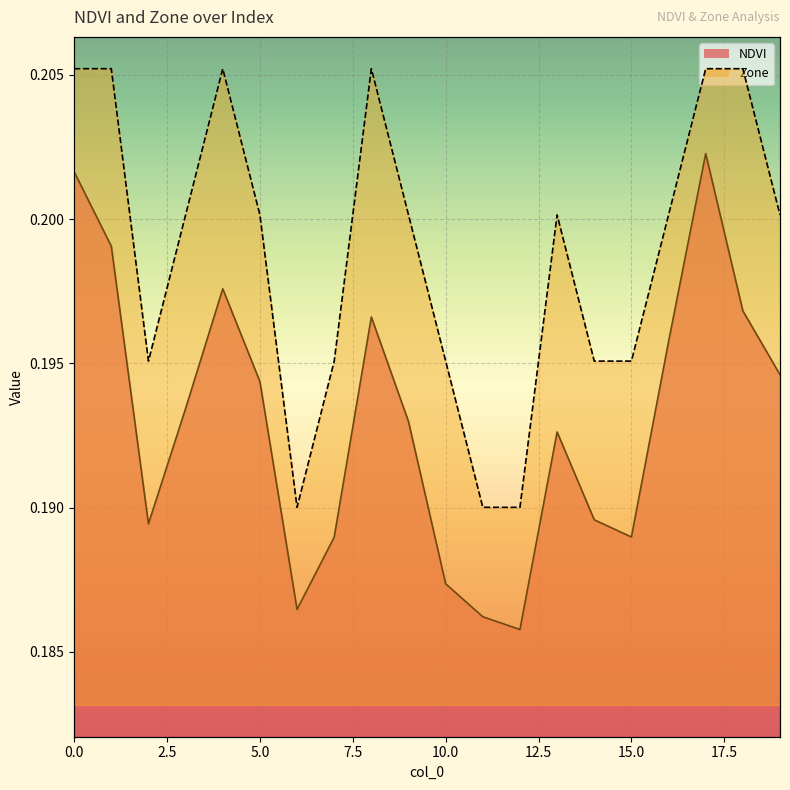

The NDVI series shows 0.2 at 9. True or false?

True